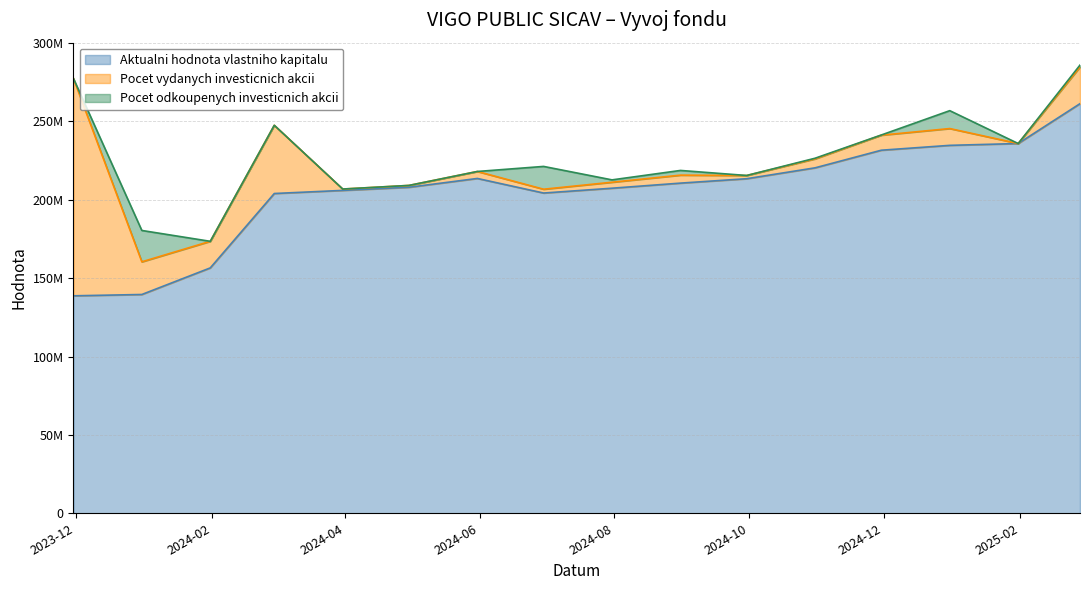

How many data points in Pocet vydanych investicnich akcii are less than 5701200?

8